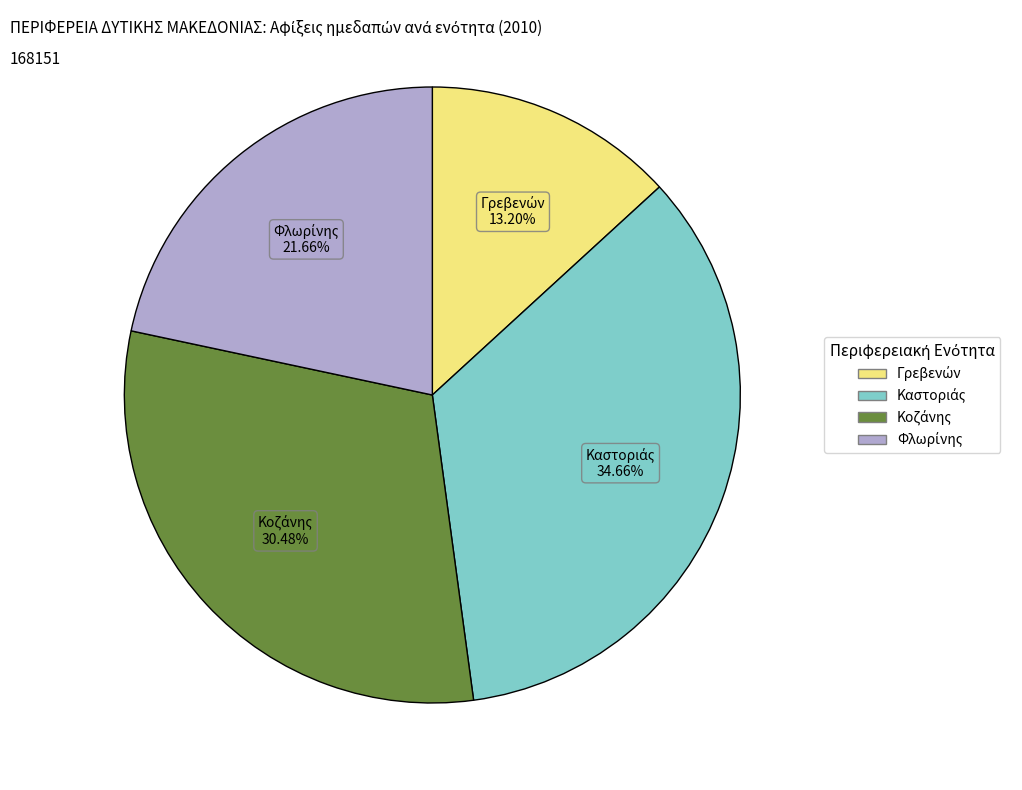

Is there a majority slice in this chart?

No